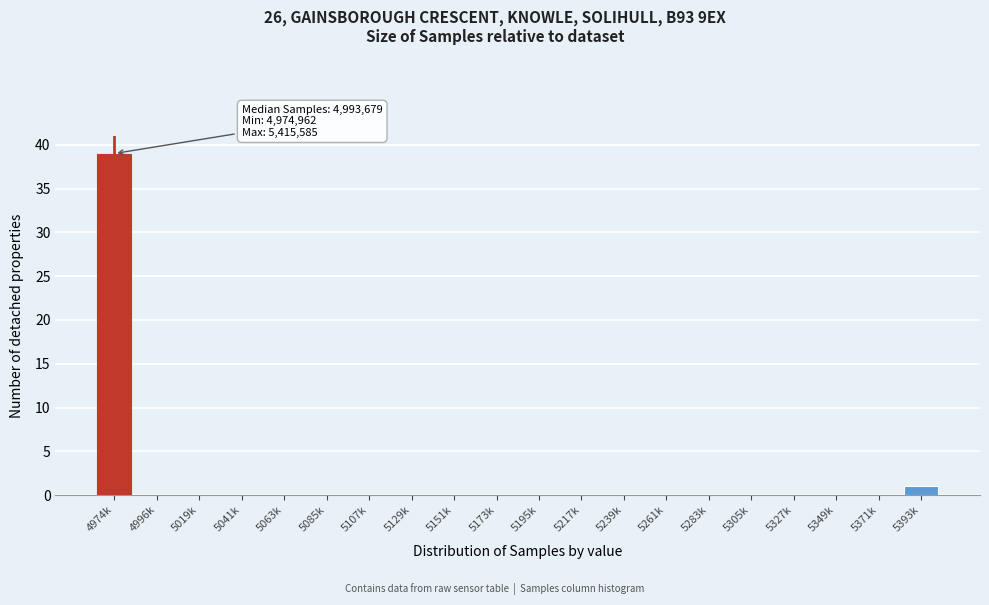

Reading left to right, extract all data points from this chart.

4974k=39	4996k=0	5019k=0	5041k=0	5063k=0	5085k=0	5107k=0	5129k=0	5151k=0	5173k=0	5195k=0	5217k=0	5239k=0	5261k=0	5283k=0	5305k=0	5327k=0	5349k=0	5371k=0	5393k=1